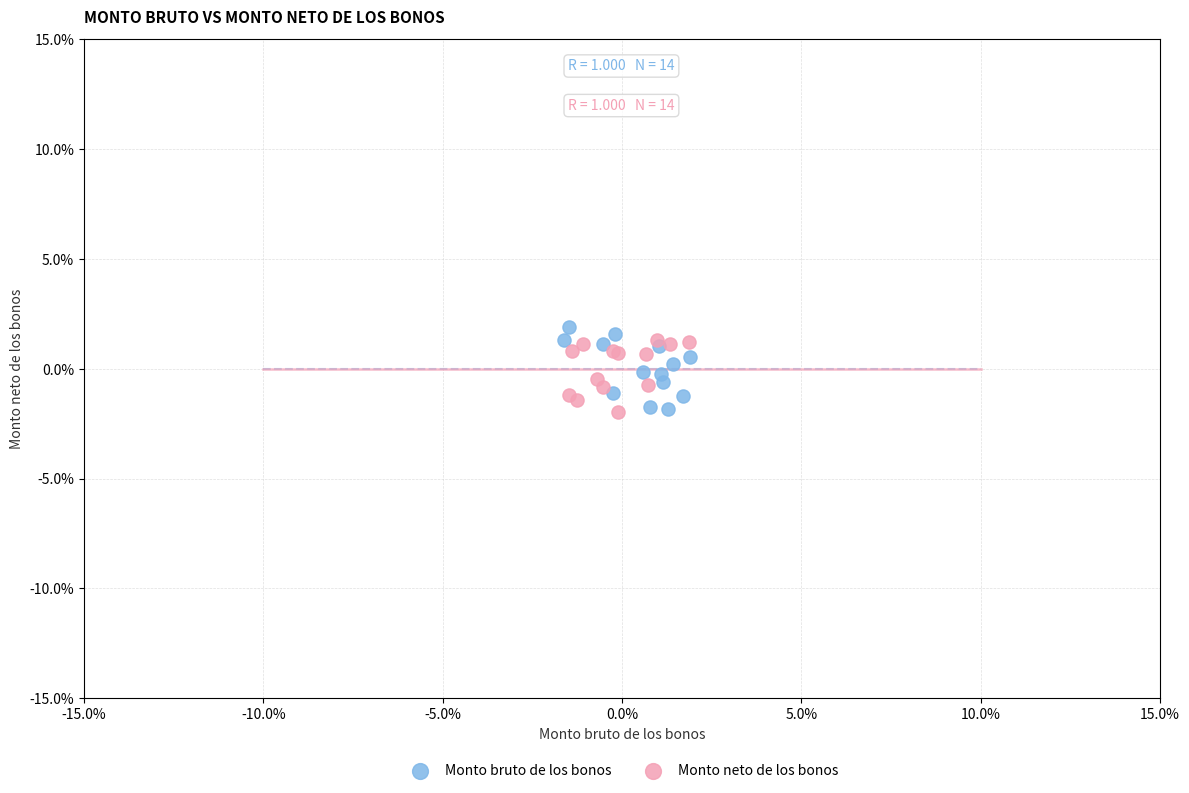

Which series contains the highest Y value?

Monto bruto de los bonos